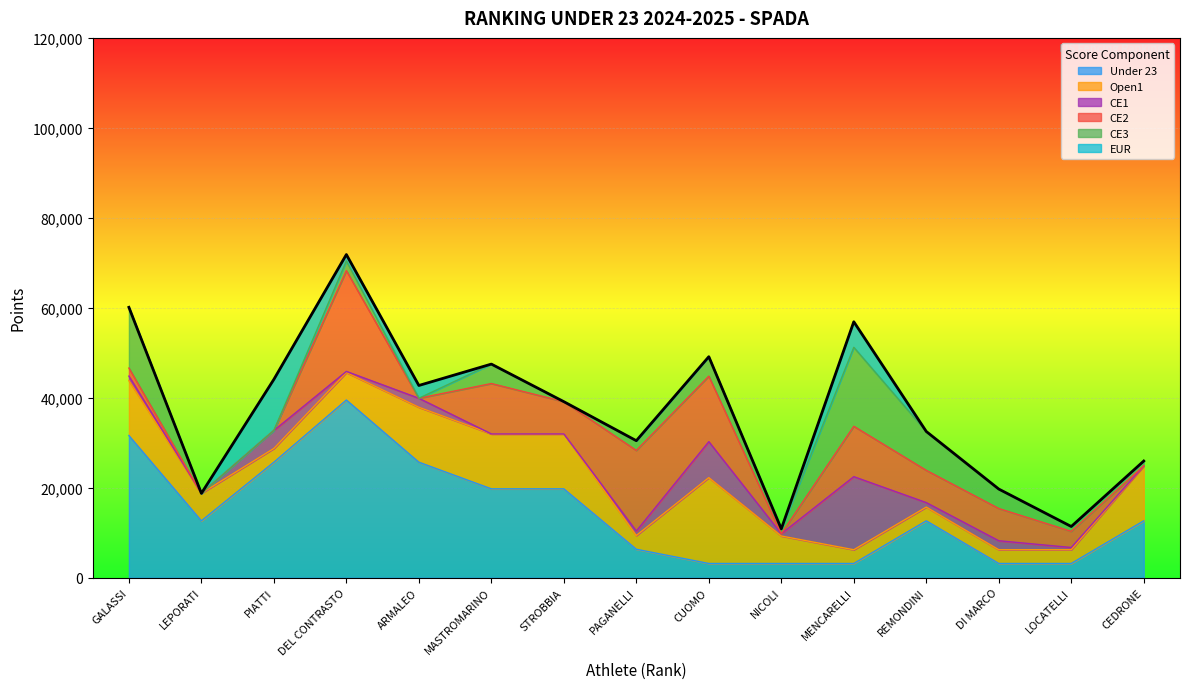

What position from the right is MENCARELLI?

5